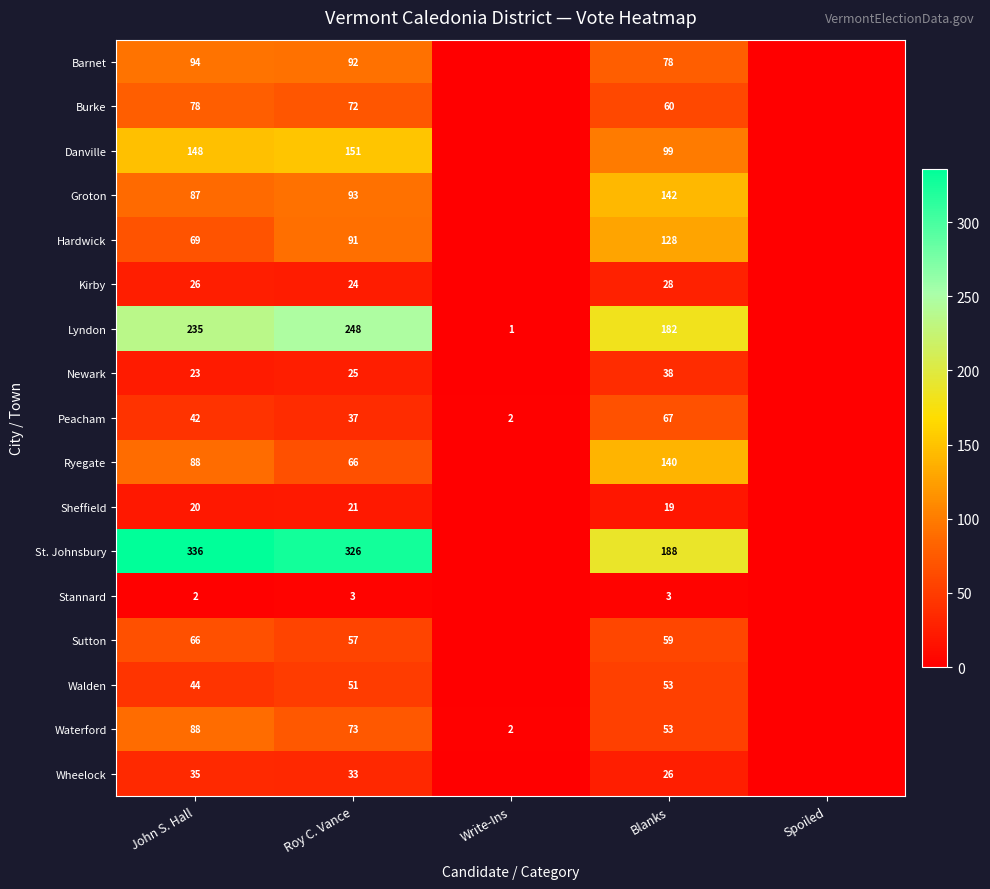

What is the difference between the Danville values at Roy C. Vance and John S. Hall?

3